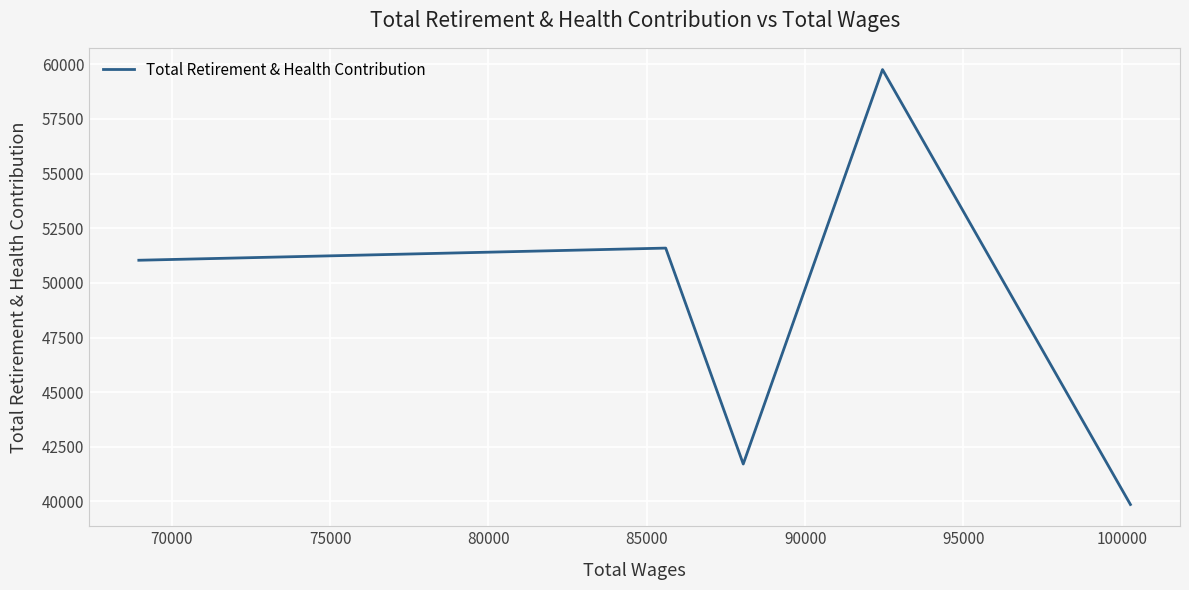

What is the minimum value shown in the chart?

39861